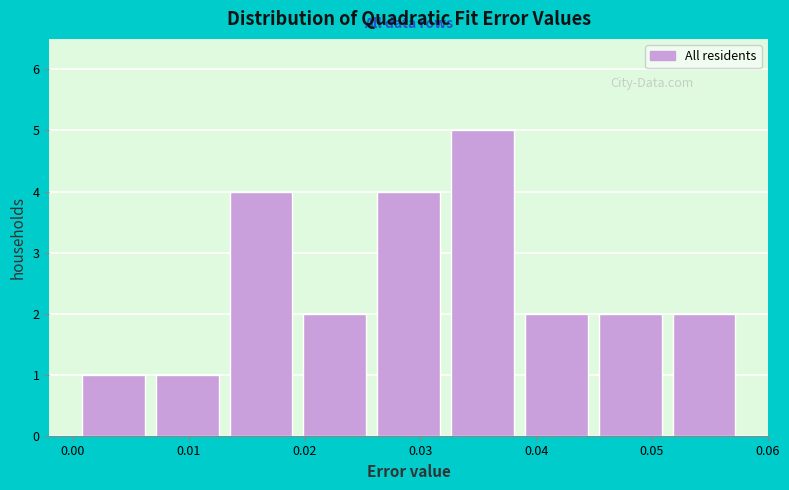

What is the height of the bar covering 0.020 to 0.026 on the x-axis? Neither the bar edges nor the heights are printed on the chart, so give them approximately, as read against the axes.

2